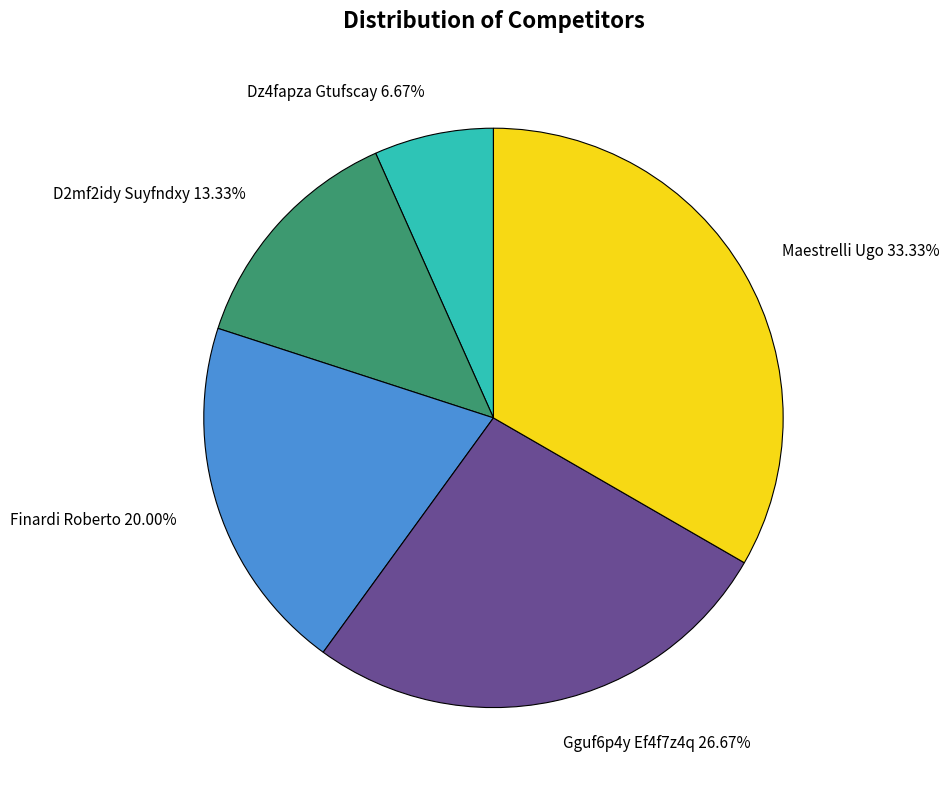

Combined, what portion of the pie is Finardi Roberto and Maestrelli Ugo?

53.3%